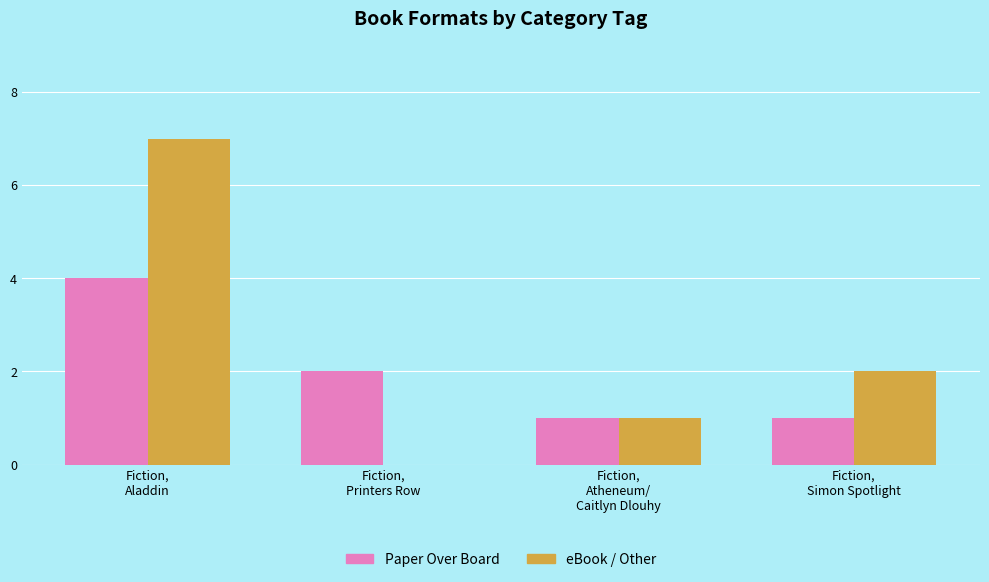

What is the sum of all Paper Over Board values?

8